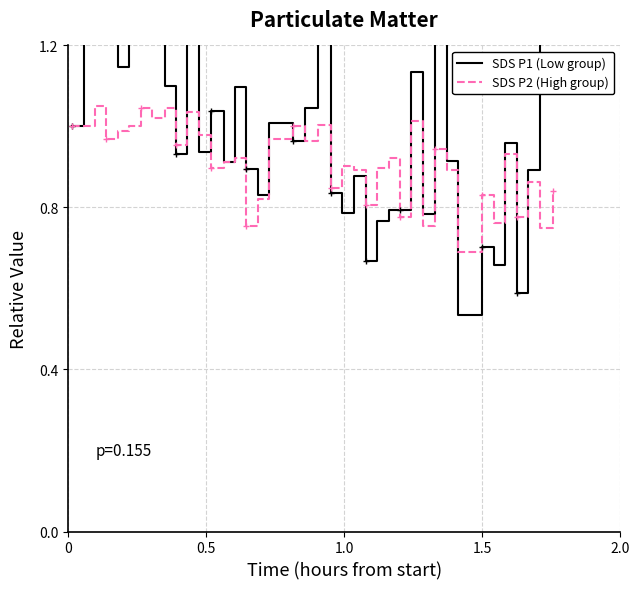

List the series in order of their peak value, highest first.

SDS P1 (Low group), SDS P2 (High group)